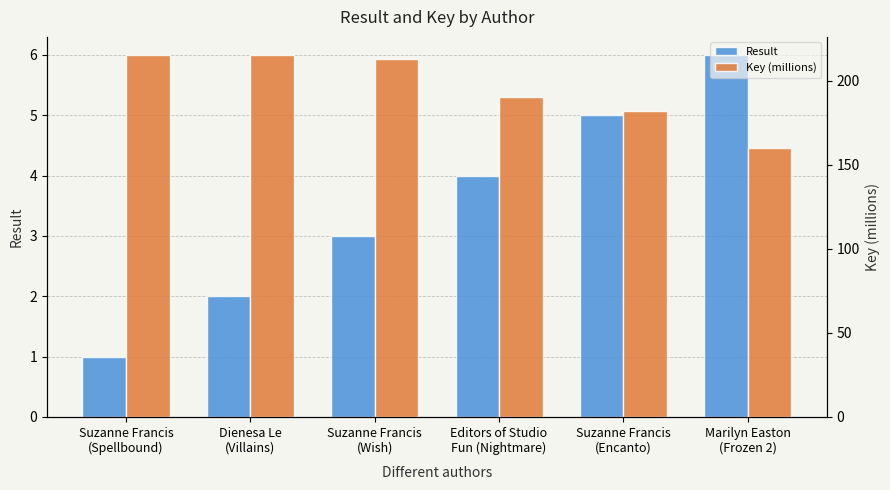

What is the difference between the maximum and minimum values in the Result series?

5.0